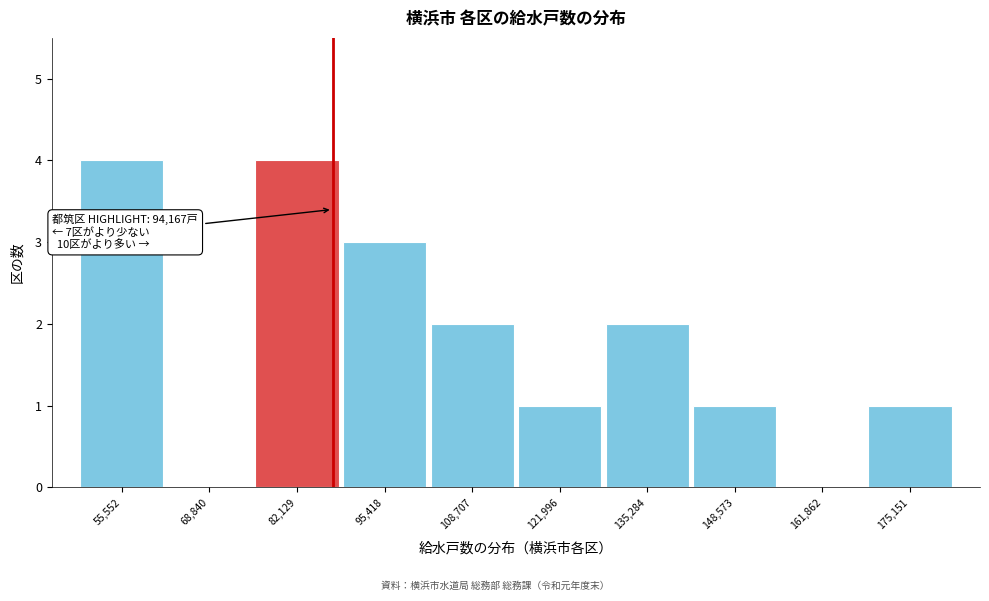

Reading left to right, what are all the values shown in this chart?

55,552=4	68,840=0	82,129=4	95,418=3	108,707=2	121,996=1	135,284=2	148,573=1	161,862=0	175,151=1